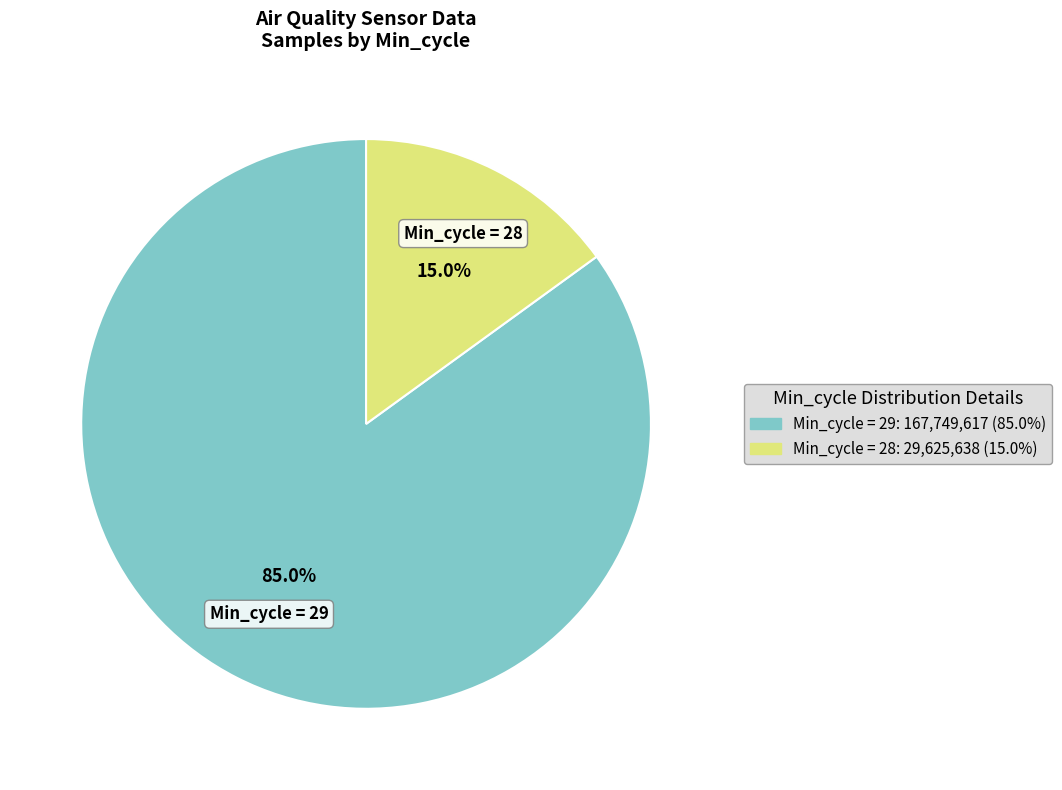

Is there a majority slice in this chart?

Yes